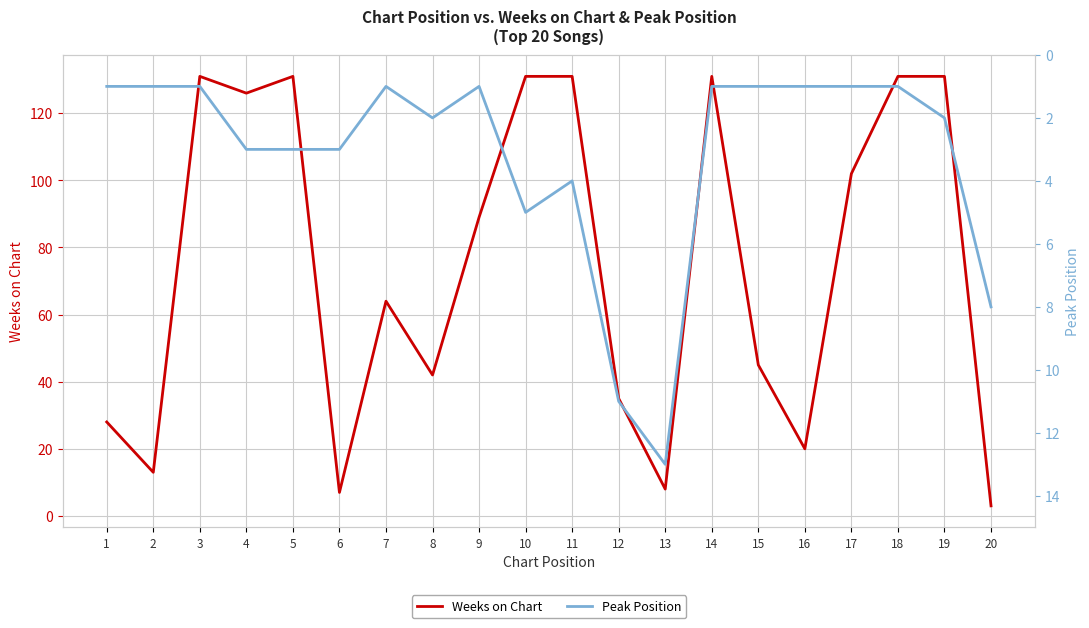

True or false: Weeks on Chart has more than 1 points higher than both neighbors.

True